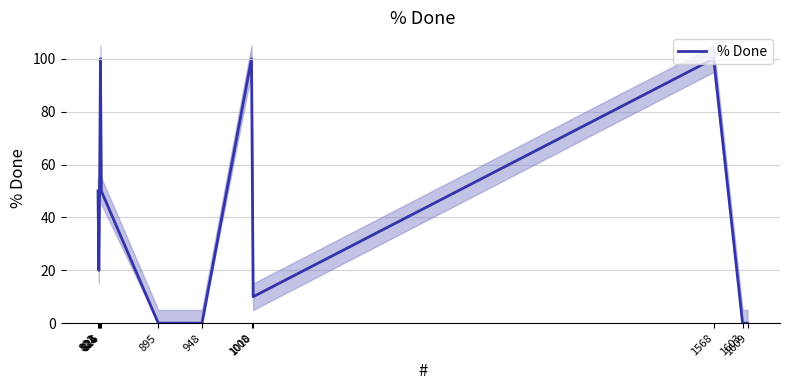

Rank the categories by value from lowest to highest.

895, 948, 1603, 1609, 1010, 823, 822, 826, 824, 825, 1008, 1568